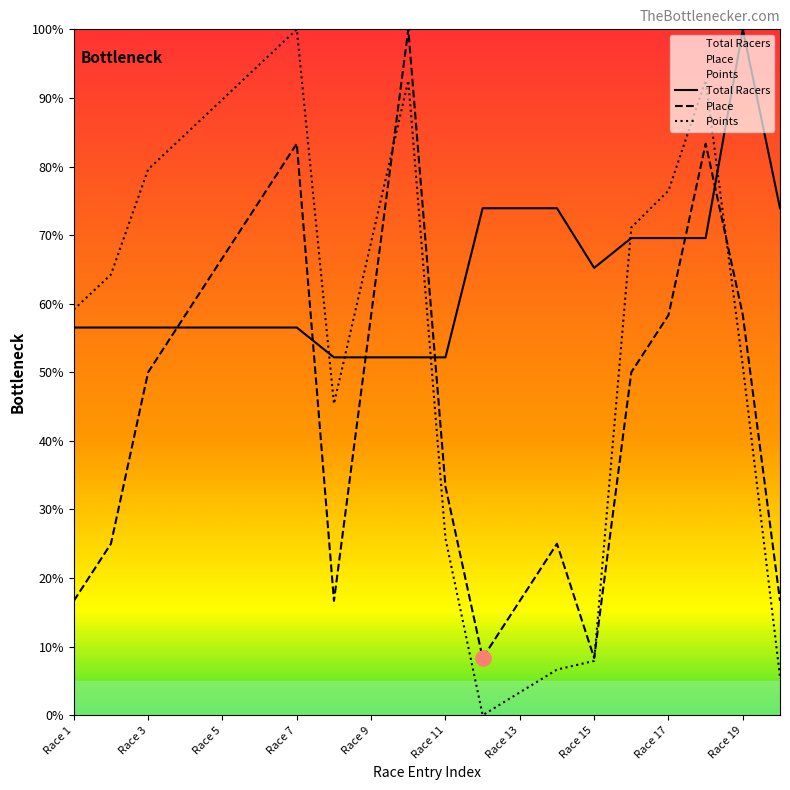

At how many categories does at least one series exceed 11?

20